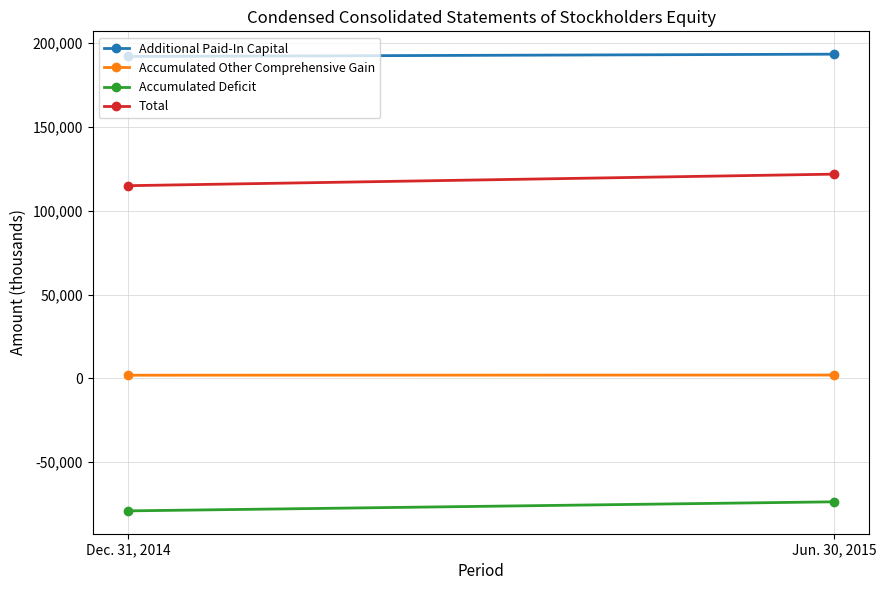

Which series changed the most between Dec. 31, 2014 and Jun. 30, 2015?

Total